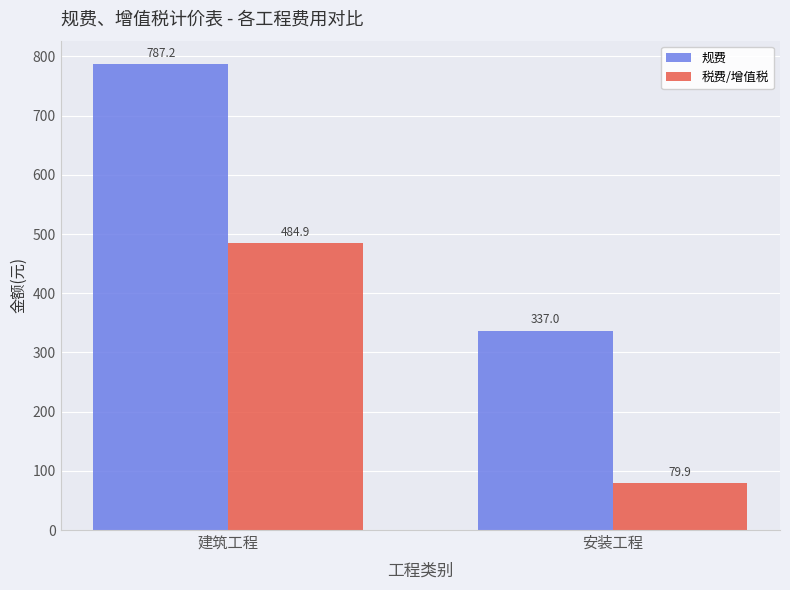

At which category is the sum across all series the highest?

建筑工程